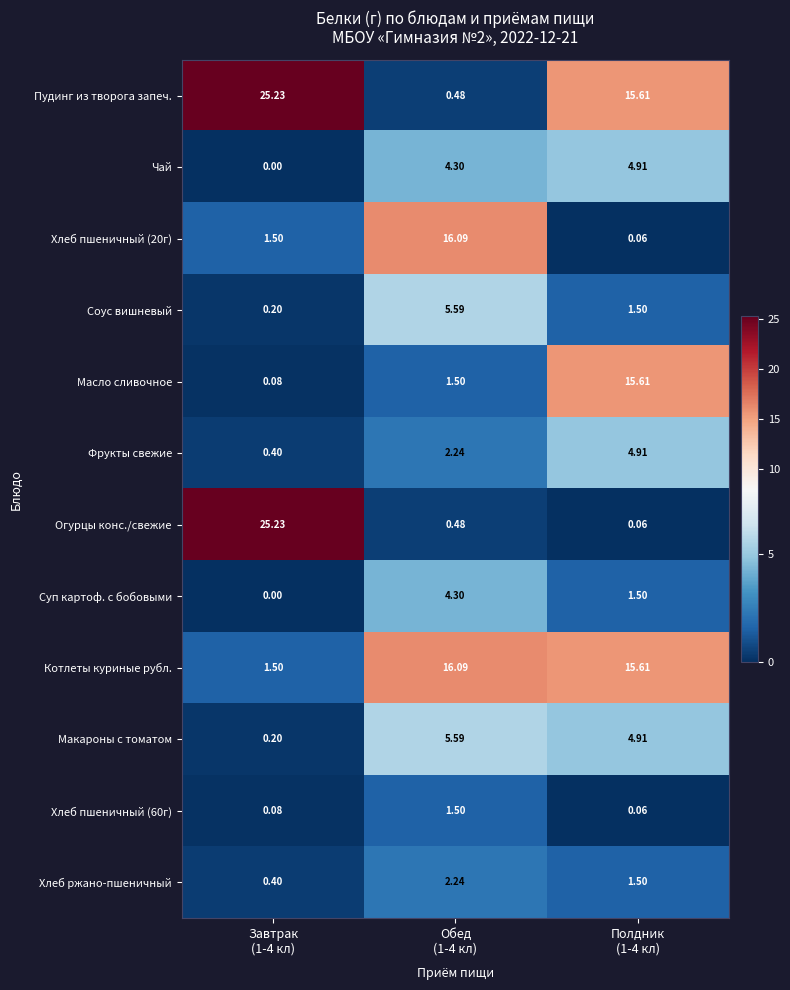

Count the number of data series in this chart.

12